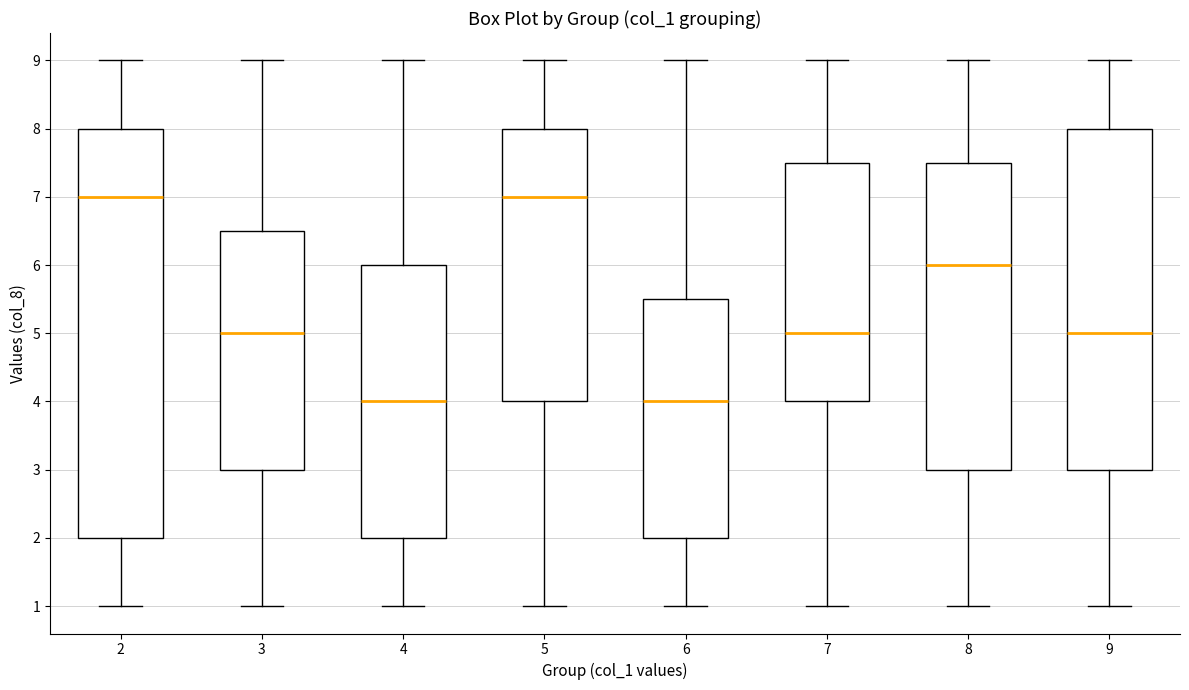

Reading left to right, read every box against the y-axis: the position of its median line, the range the box covers, and the ends of its whiskers. The values are not printed on the chart, so give them approximately, as read against the axis.

2: median 7.0, box 2.0 to 8.0, whiskers 1.0 to 9.0
3: median 5.0, box 3.0 to 6.5, whiskers 1.0 to 9.0
4: median 4.0, box 2.0 to 6.0, whiskers 1.0 to 9.0
5: median 7.0, box 4.0 to 8.0, whiskers 1.0 to 9.0
6: median 4.0, box 2.0 to 5.5, whiskers 1.0 to 9.0
7: median 5.0, box 4.0 to 7.5, whiskers 1.0 to 9.0
8: median 6.0, box 3.0 to 7.5, whiskers 1.0 to 9.0
9: median 5.0, box 3.0 to 8.0, whiskers 1.0 to 9.0